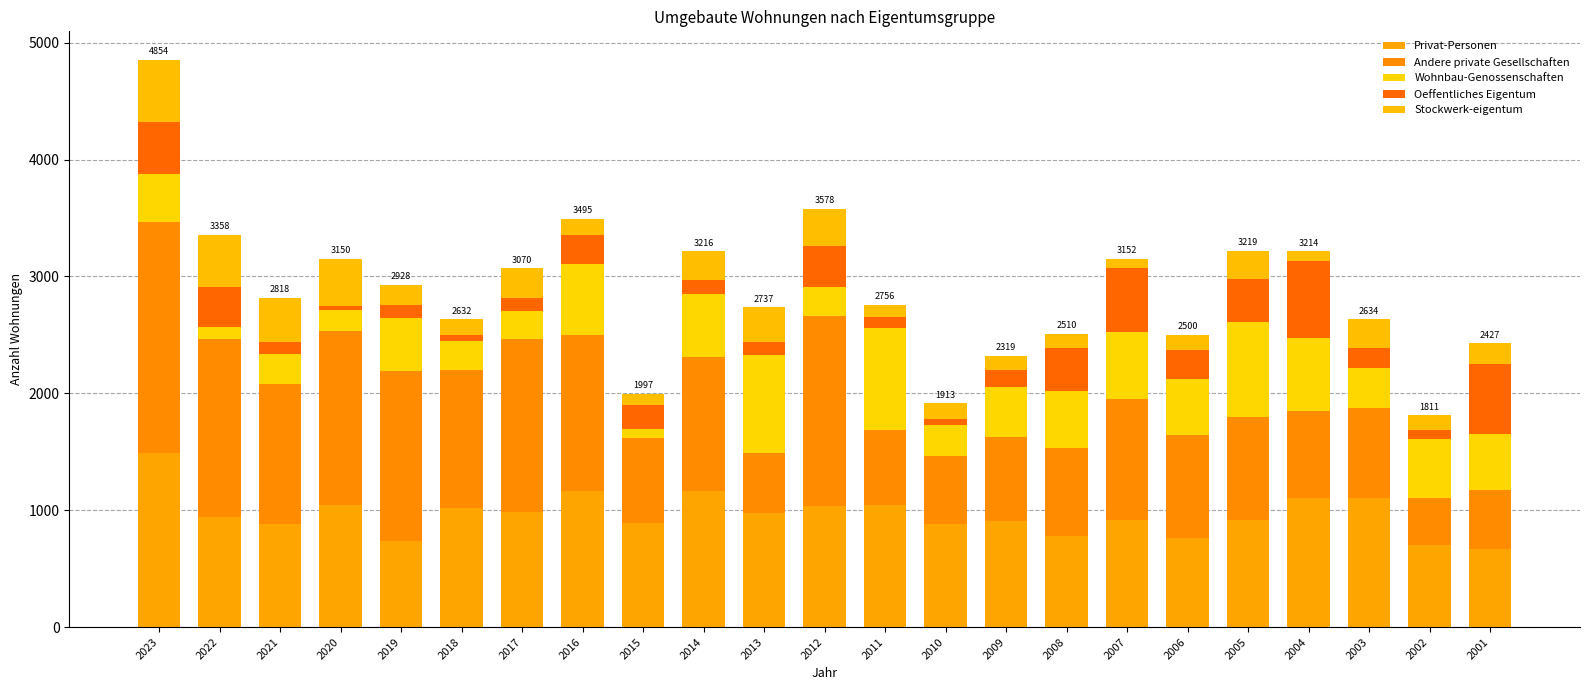

Which has a higher value, 2011 or 2016?

2016